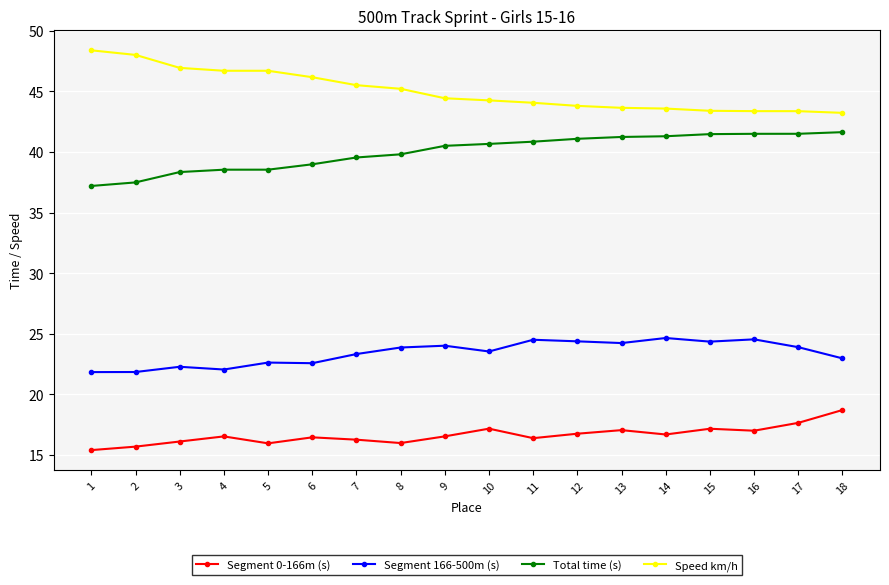

True or false: Segment 166-500m (s) and Speed km/h cross at least once.

False